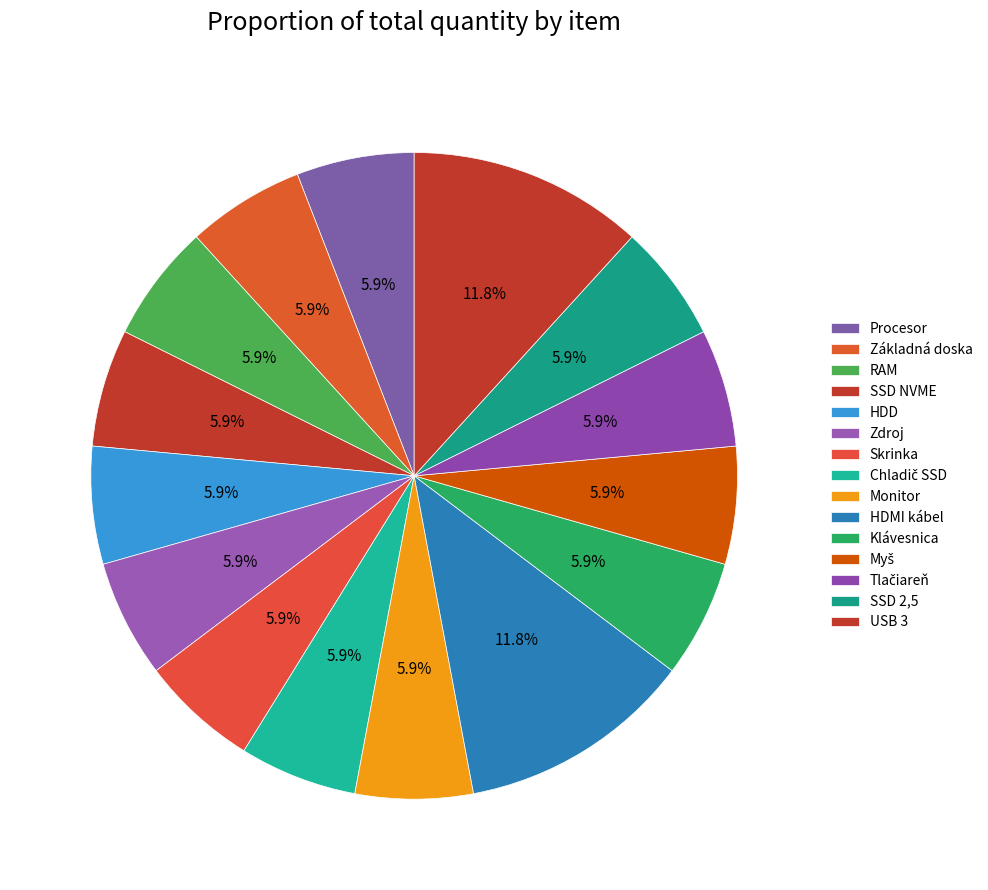

True or false: SSD 2,5 accounts for 6% of the total.

True